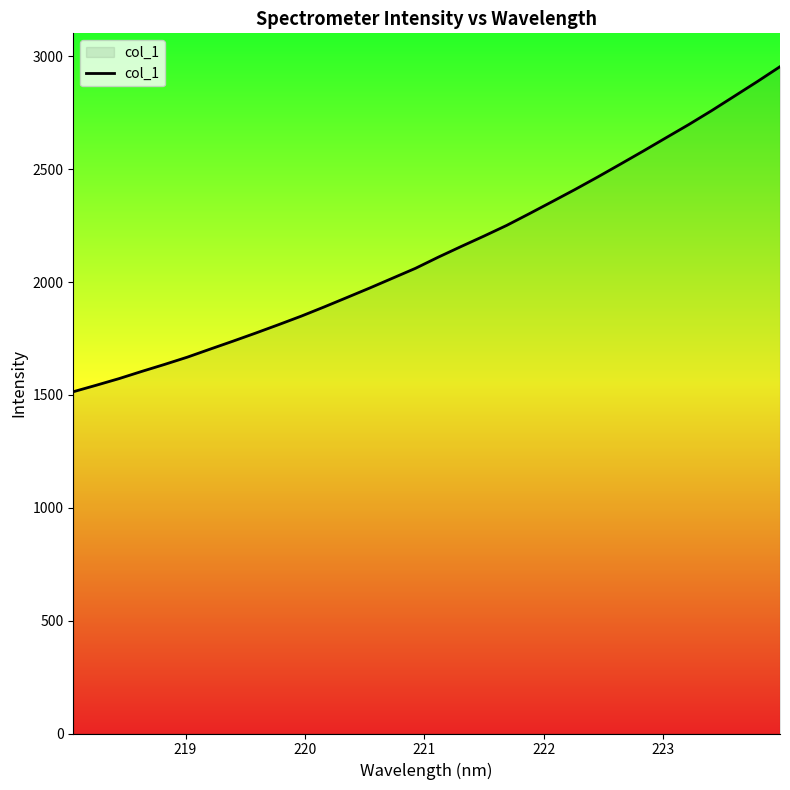

What is the difference between the maximum and minimum values?

1440.2